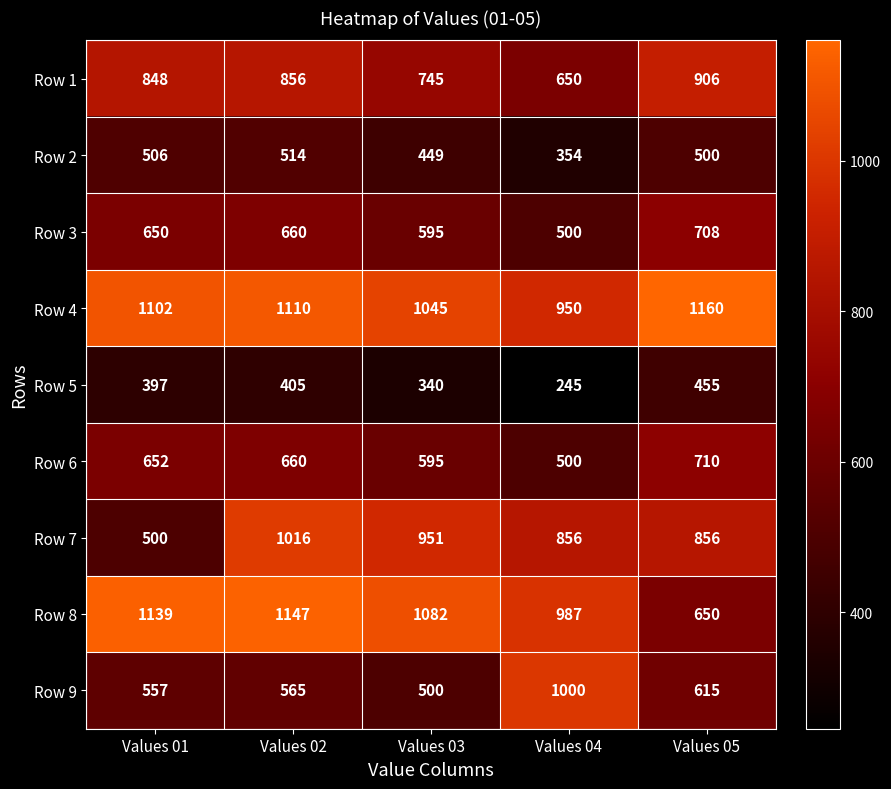

Rank the categories by Row 4 value from lowest to highest.

Values 04, Values 03, Values 01, Values 02, Values 05